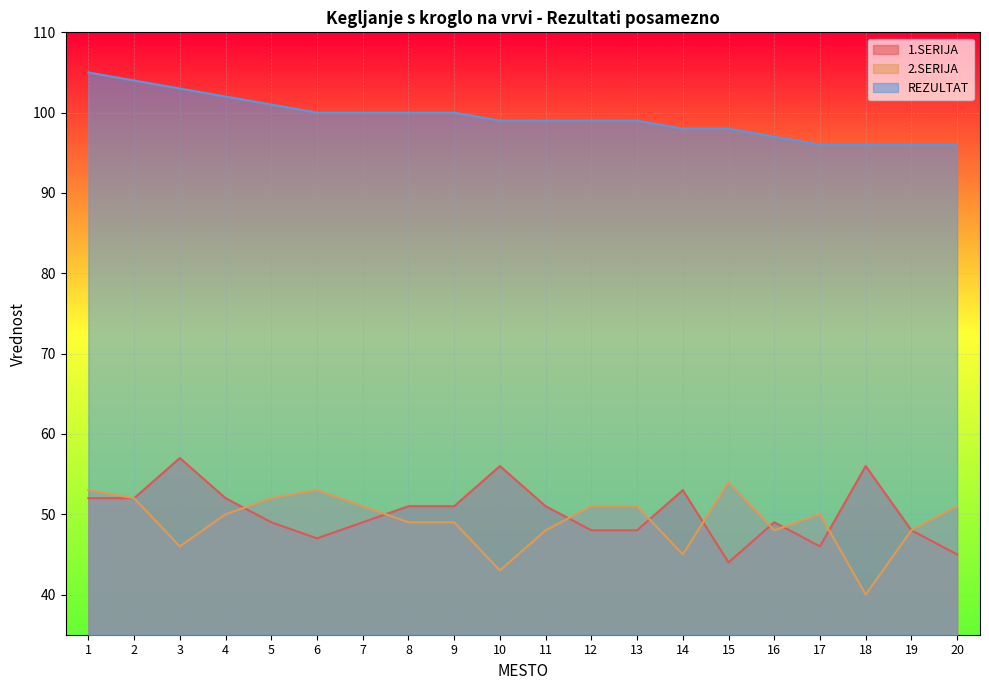

Where do 1.SERIJA and 2.SERIJA first cross each other?

4 and 5